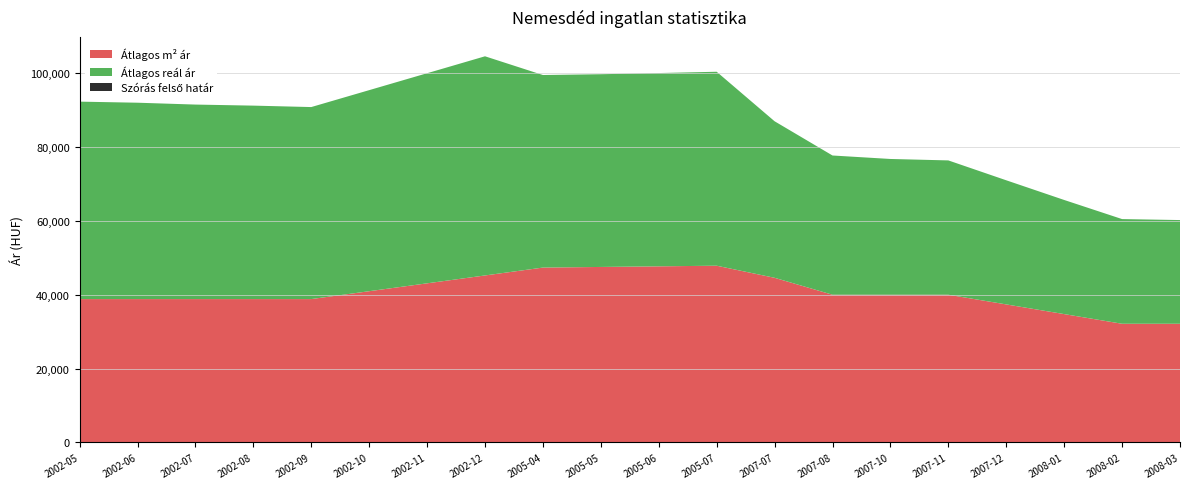

Reading right to left, transcribe all the data shown in this chart.

Átlagos négyzetméter ár: 2008-03=32142	2008-02=32142	2008-01=34761	2007-12=37381	2007-11=40000	2007-10=40000	2007-08=40000	2007-07=44583	2005-07=47857	2005-06=47689	2005-05=47521	2005-04=47353	2002-12=45220	2002-11=43088	2002-10=40955	2002-09=38823	2002-08=38823	2002-07=38823	2002-06=38823	2002-05=38823
Szórás alsó határ: 2008-03=60216	2008-02=60480	2008-01=65654	2007-12=70980	2007-11=76362	2007-10=76752	2007-08=77692	2007-07=86958	2005-07=100361	2005-06=100009	2005-05=99692	2005-04=99478	2002-12=104547	2002-11=99963	2002-10=95382	2002-09=90803	2002-08=91192	2002-07=91478	2002-06=91981	2002-05=92272
Szórás felső határ: 2008-03=60216	2008-02=60480	2008-01=65654	2007-12=70980	2007-11=76362	2007-10=76752	2007-08=77692	2007-07=86958	2005-07=100361	2005-06=100009	2005-05=99692	2005-04=99478	2002-12=104547	2002-11=99963	2002-10=95382	2002-09=90803	2002-08=91192	2002-07=91478	2002-06=91981	2002-05=92272
Átlagos reál ár: 2008-03=60216	2008-02=60480	2008-01=65654	2007-12=70980	2007-11=76362	2007-10=76752	2007-08=77692	2007-07=86958	2005-07=100361	2005-06=100009	2005-05=99692	2005-04=99478	2002-12=104547	2002-11=99963	2002-10=95382	2002-09=90803	2002-08=91192	2002-07=91478	2002-06=91981	2002-05=92272